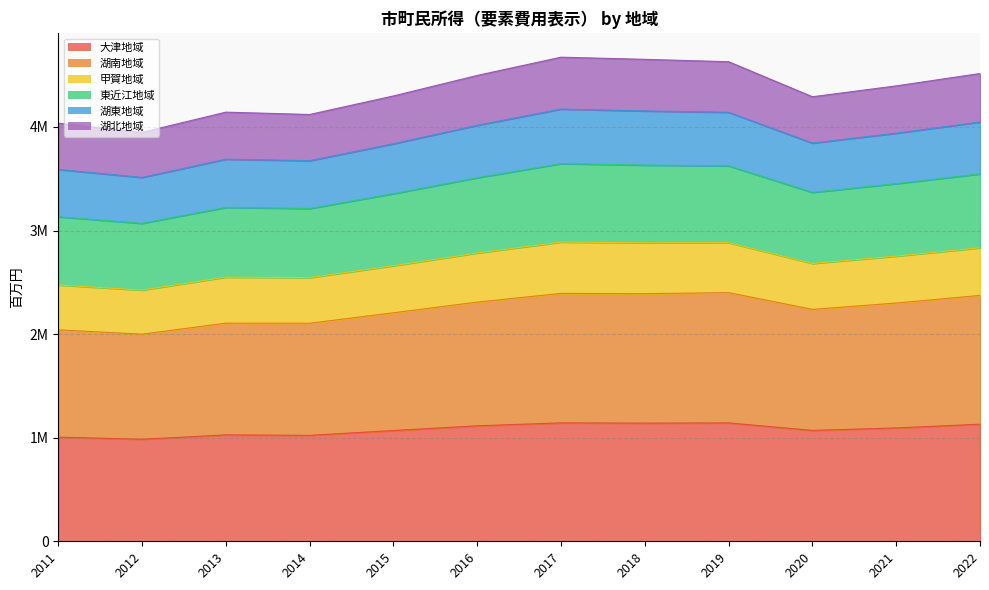

What are all the series names shown in the legend?

大津地域, 湖南地域, 甲賀地域, 東近江地域, 湖東地域, 湖北地域